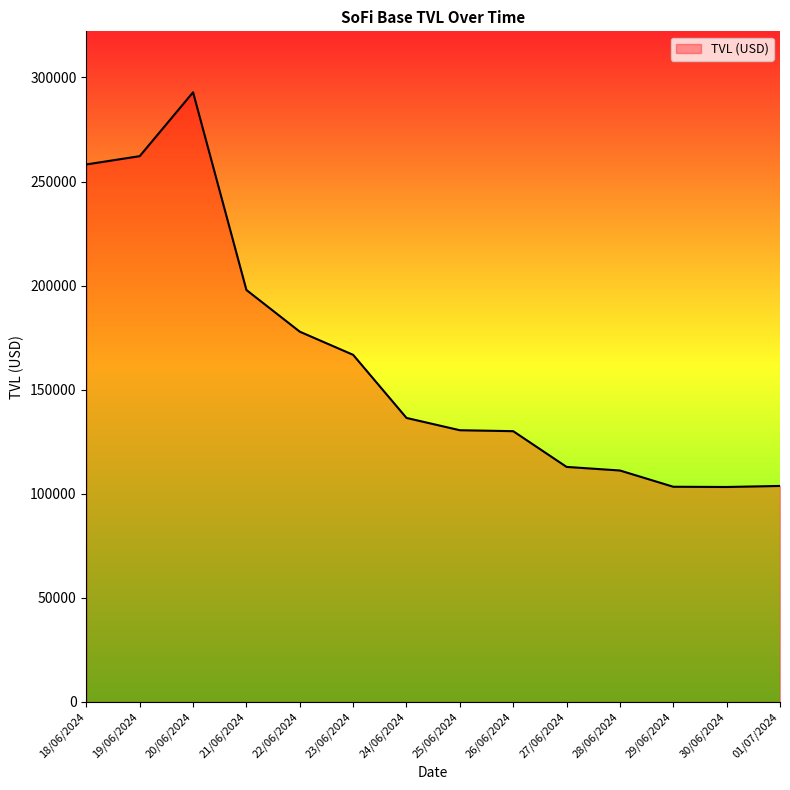

What is the difference between the second highest and minimum values?

158933.0